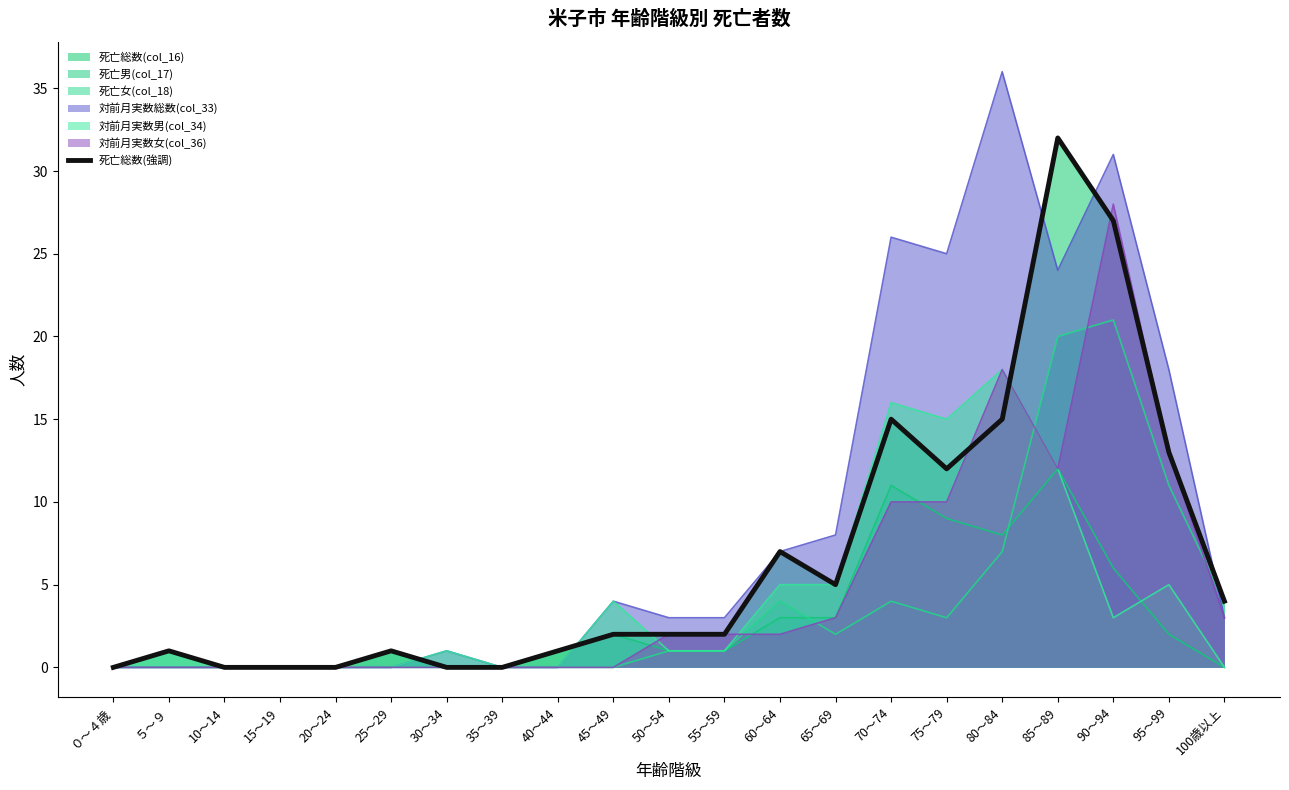

What is the change in value from ０～４歳 to ５～９?

+1